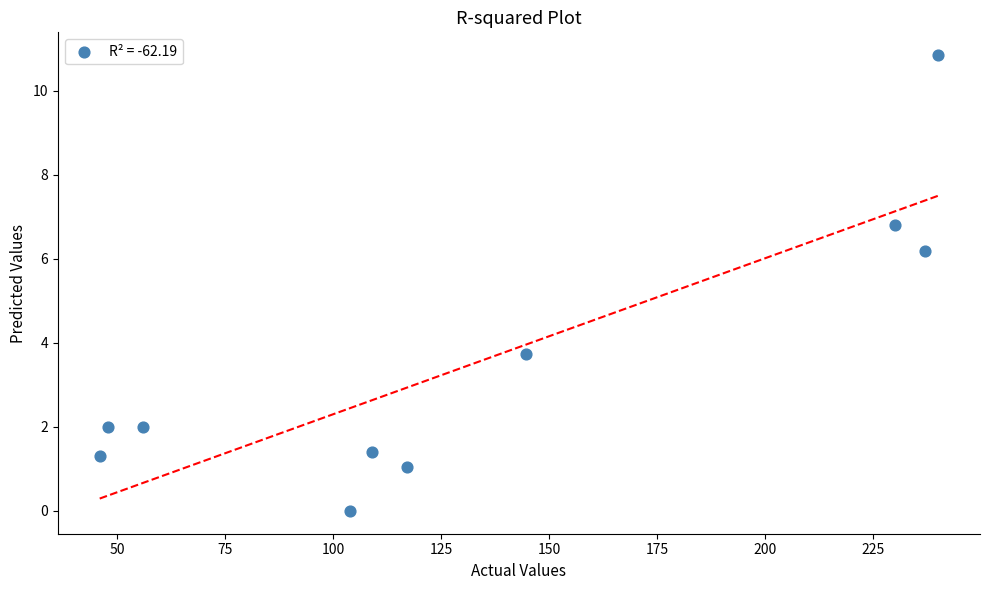

What is the range of X values (max minus min)?

194.0